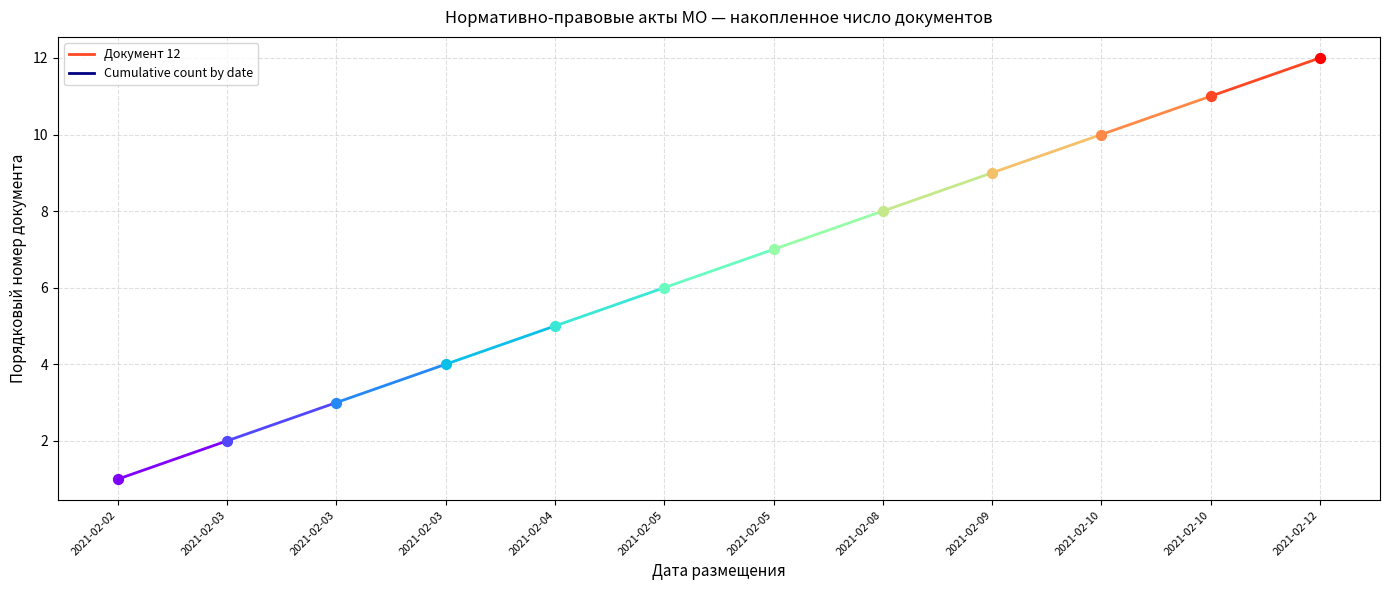

Which has a higher value, 2021-02-10 or 2021-02-12?

2021-02-12